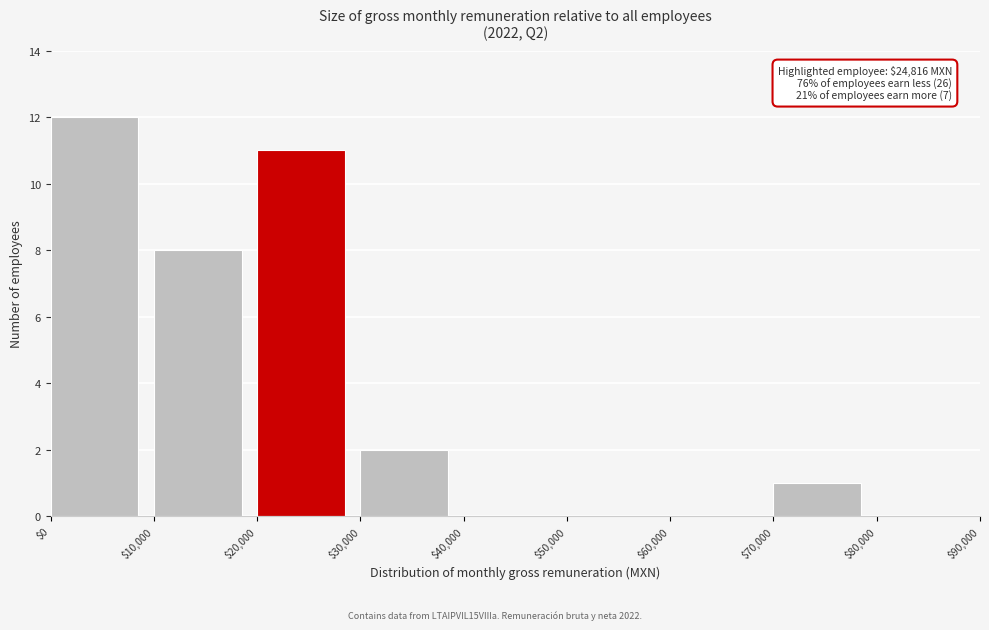

Over which range of the x-axis is the bar tallest?

$0 to $10,000